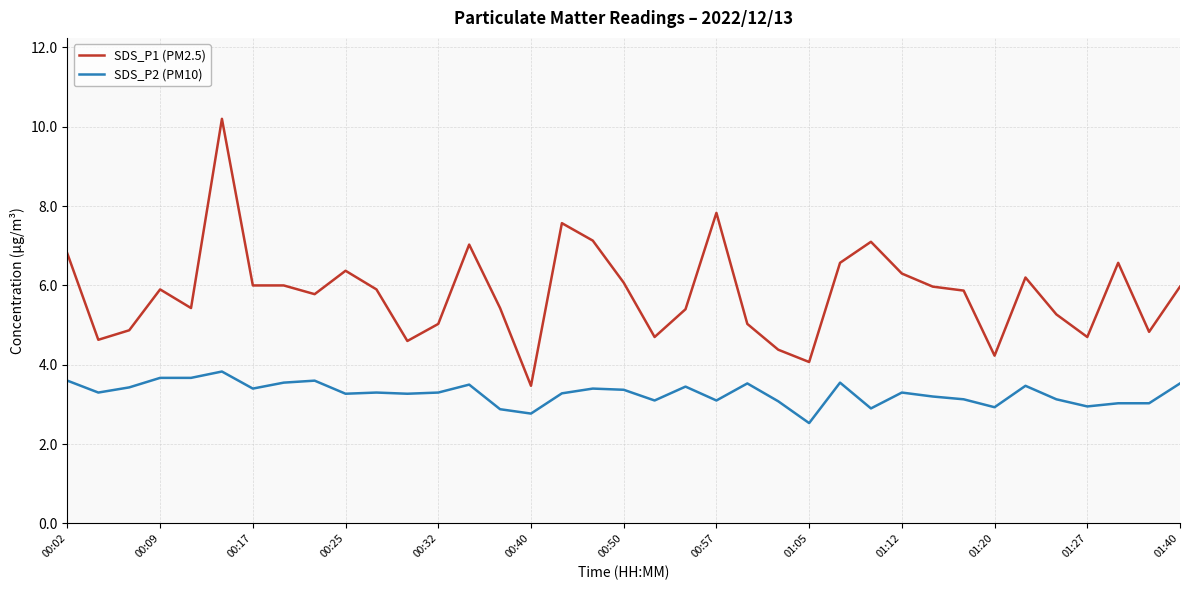

What is the difference between the maximum and minimum values in the SDS_P1 (PM2.5) series?

6.7